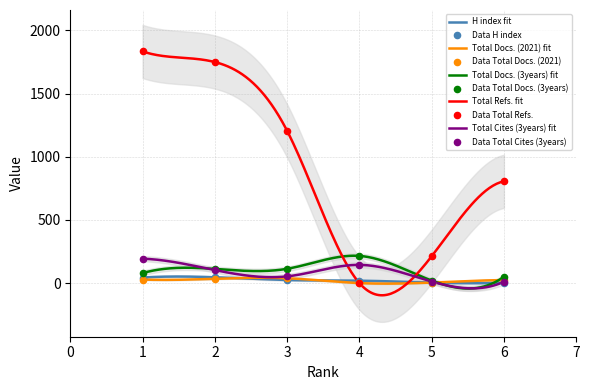

Which series reaches the maximum Y coordinate?

Total Refs.